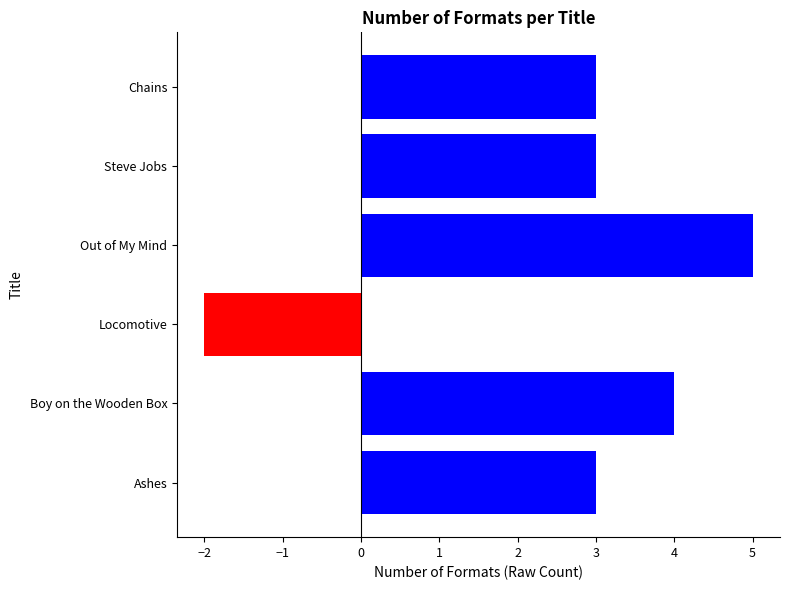

The value at Locomotive is -2. True or false?

True